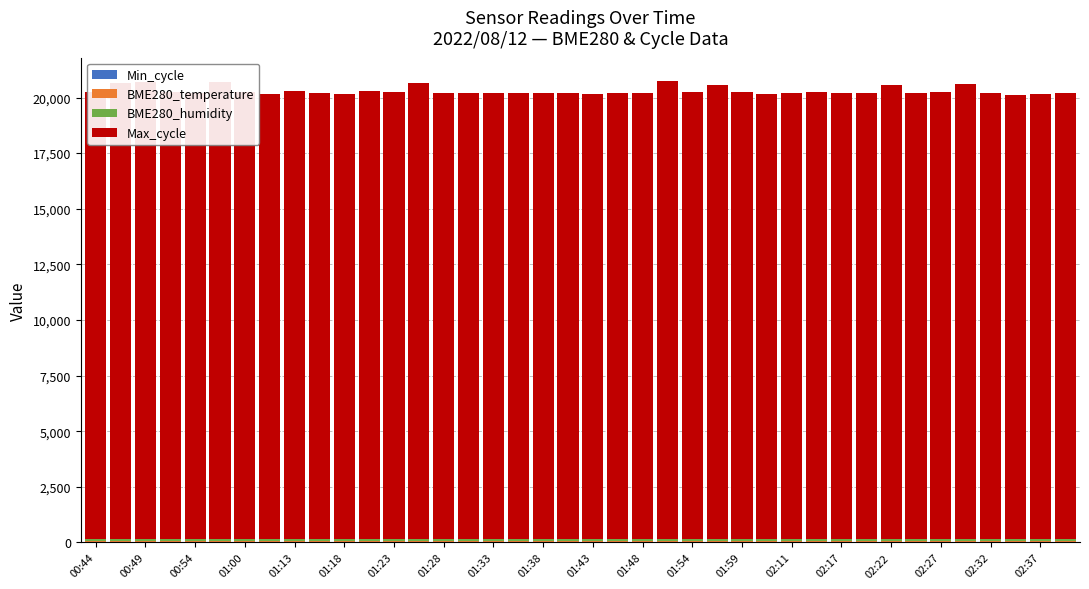

What is the average value of the Max_cycle series?

20152.2